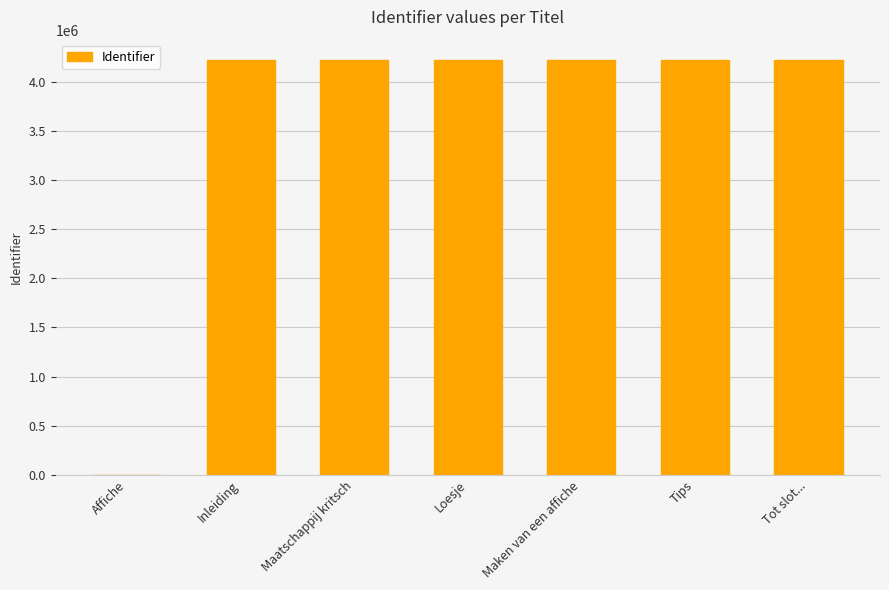

What is the change in value from Affiche to Inleiding?

+4214692